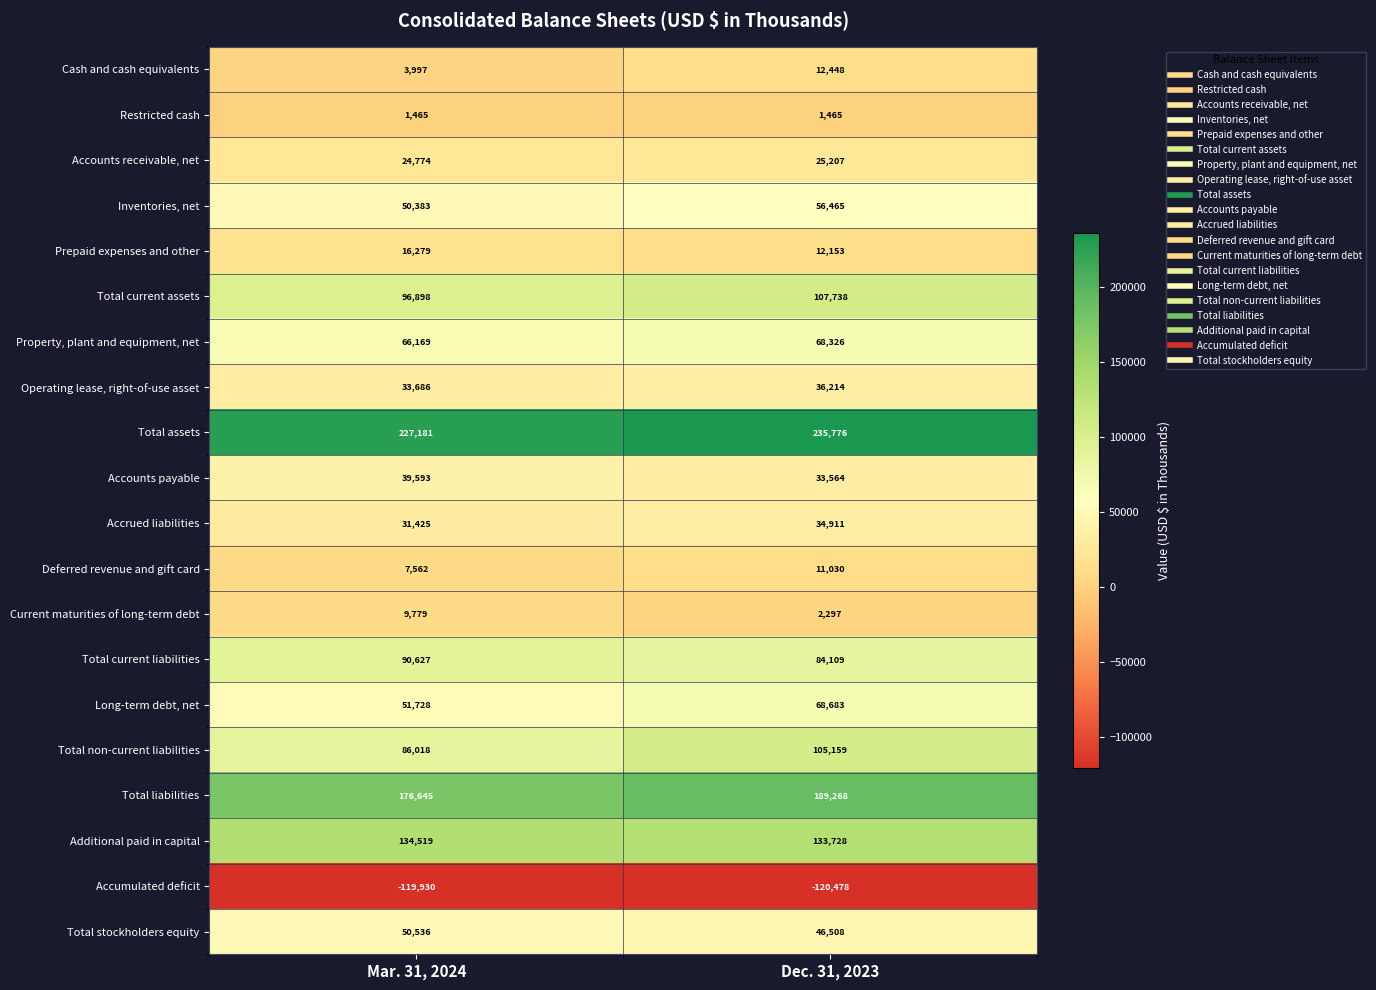

The Total stockholders equity series shows 71355 at Dec. 31, 2023. True or false?

False